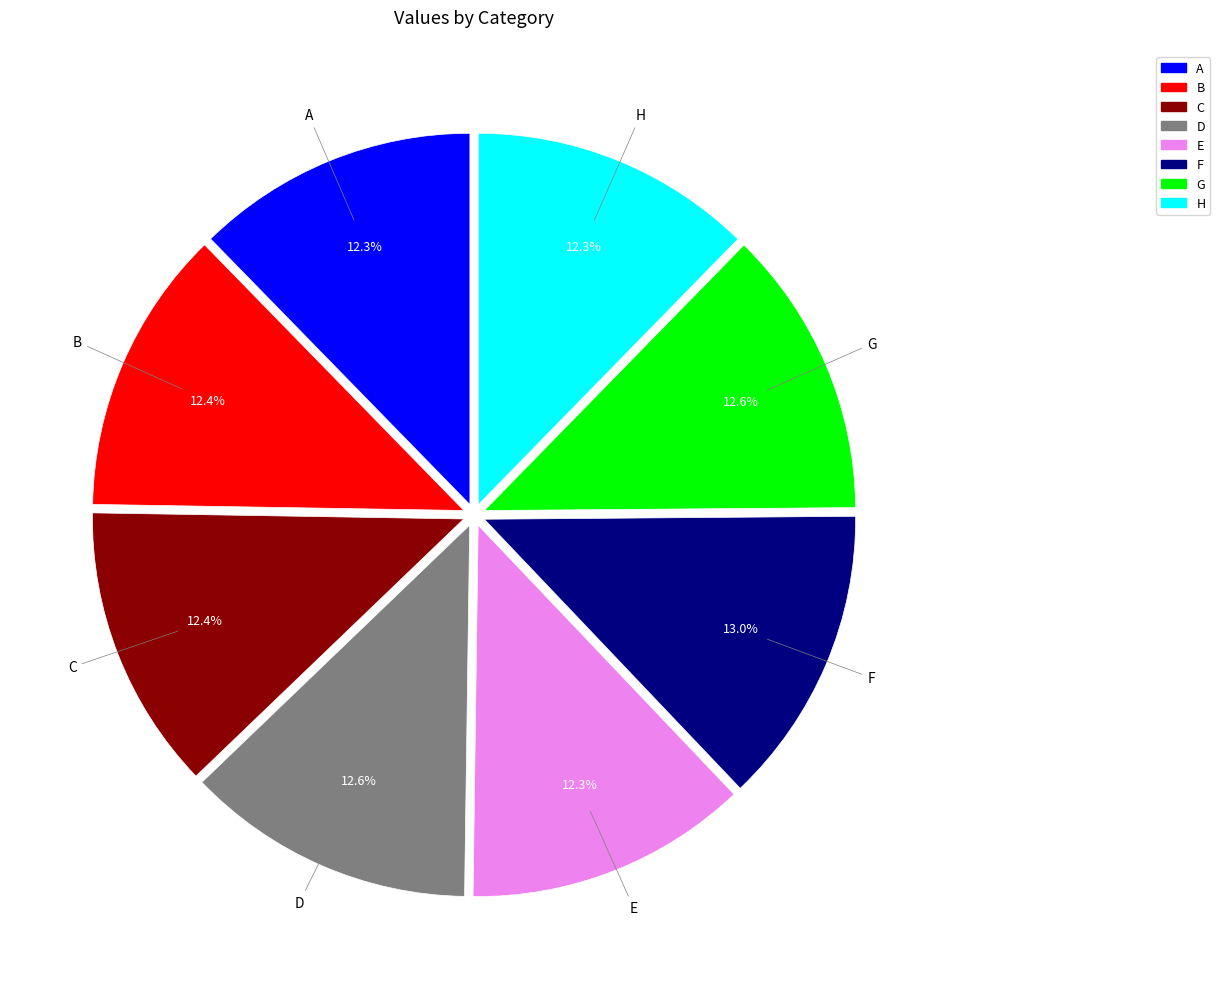

How many segments does this pie chart have?

8